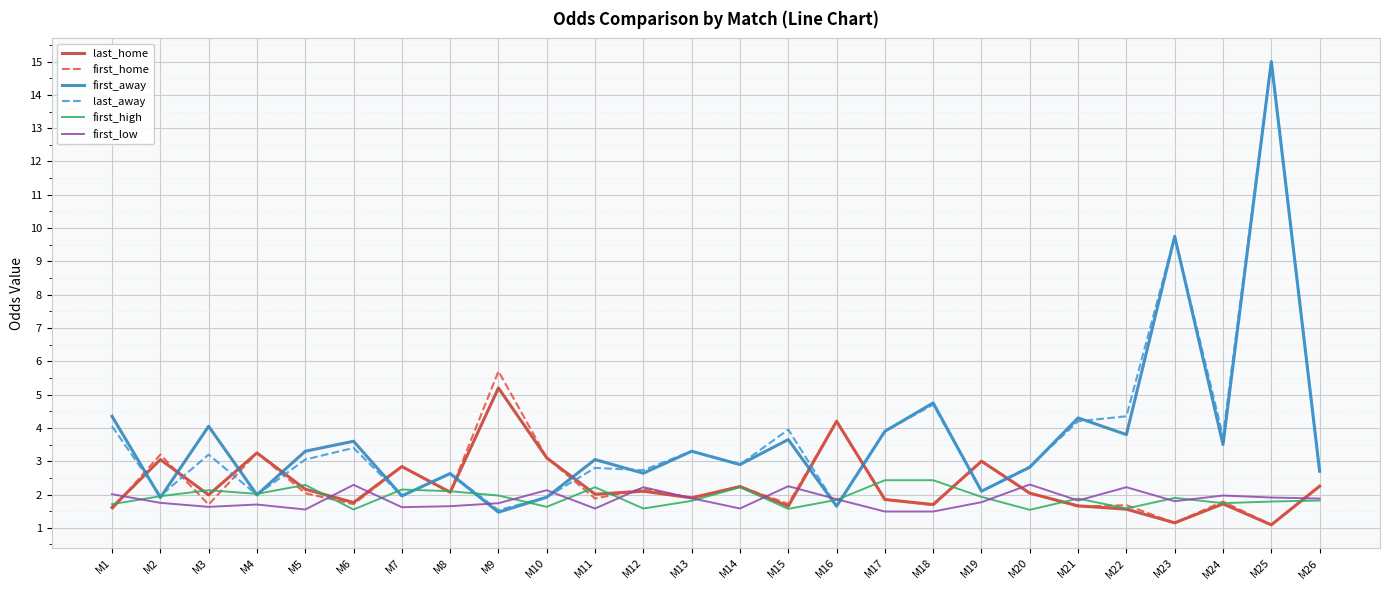

At which category is the sum across all series the highest?

M25